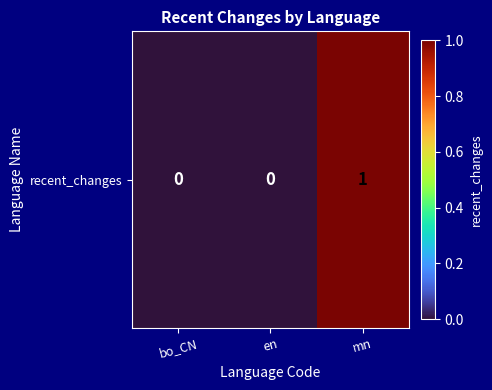

Count the number of categories in the chart.

3